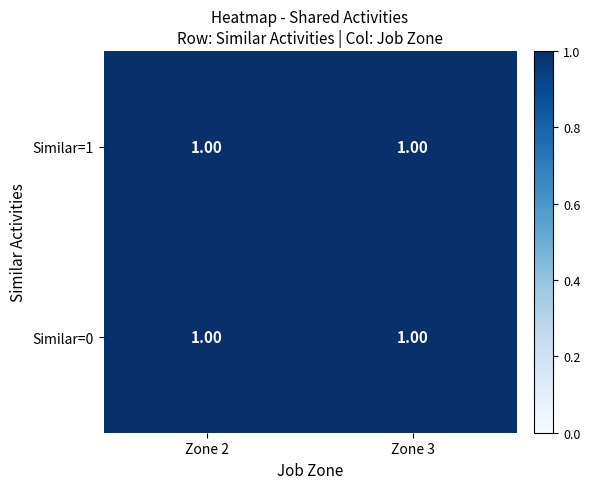

List the labels in order of Similar Activities = 1 value, largest first.

Similar Activities = 1, Similar Activities = 0